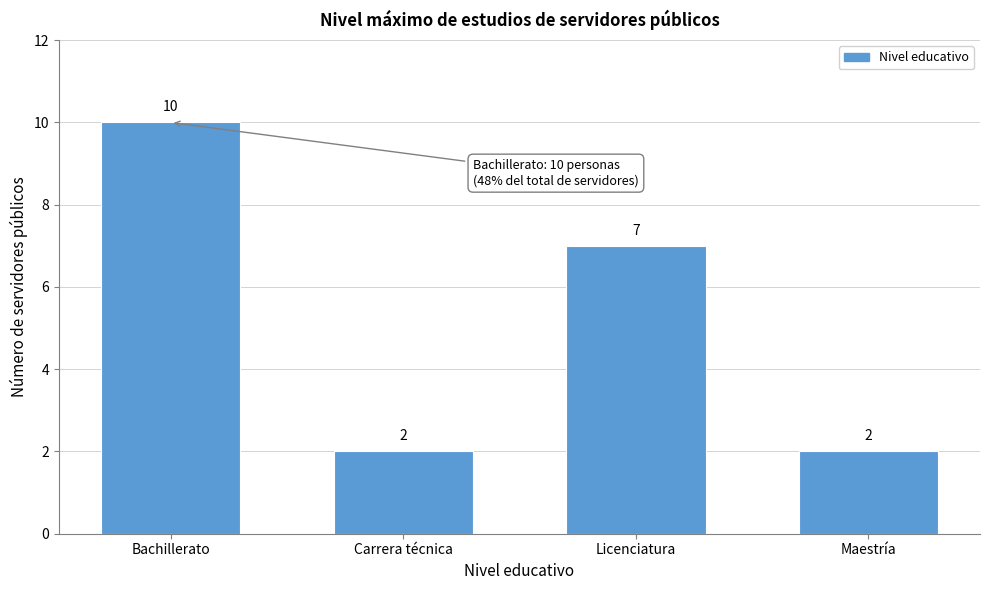

Reading left to right, transcribe all the data shown in this chart.

Bachillerato=10	Carrera técnica=2	Licenciatura=7	Maestría=2